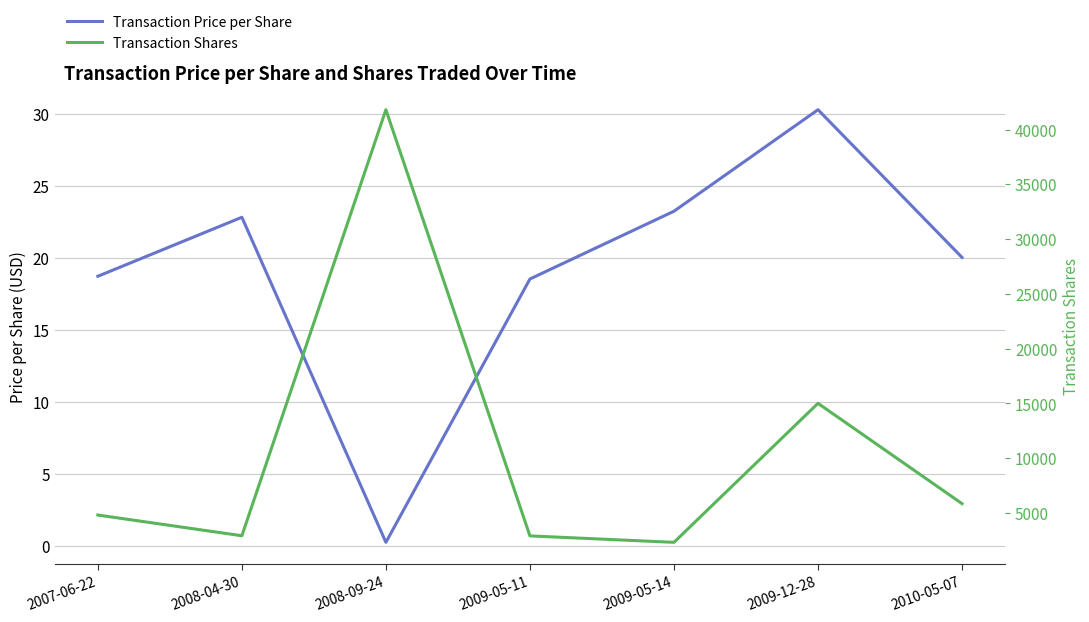

Where is Transaction Shares nearest to the value 22061?

2009-12-28